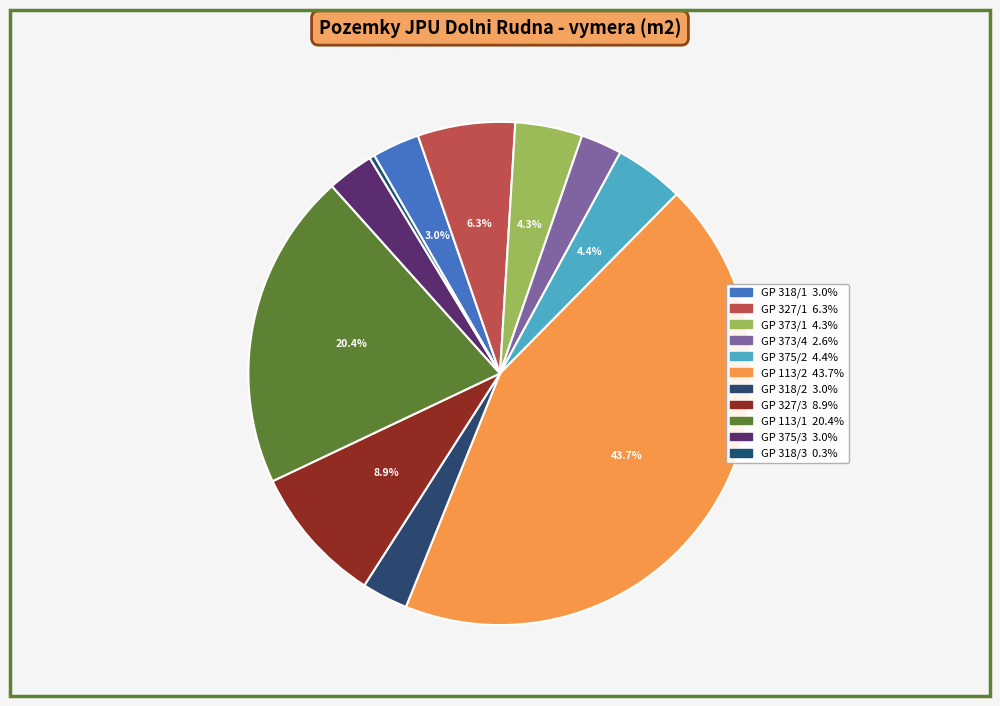

Count the number of slices in the pie.

11